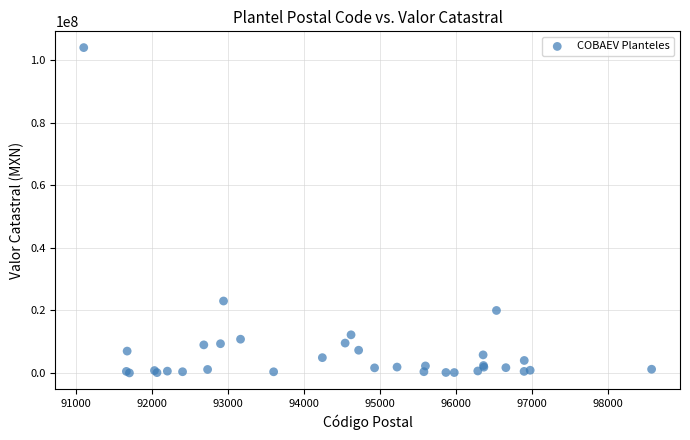

What Y value in the scatter plot is closest to 52055793?

23024430